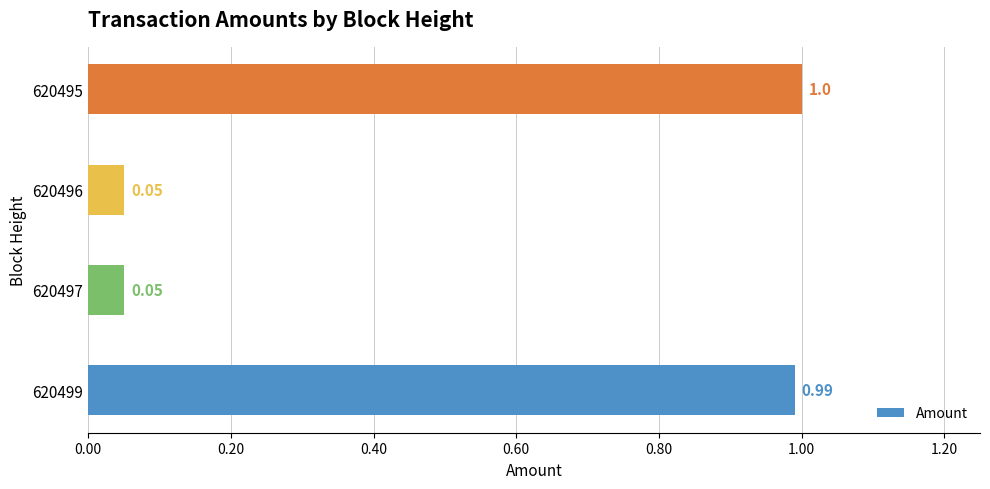

What is the sum of the values at 620496 and 620499?

1.0